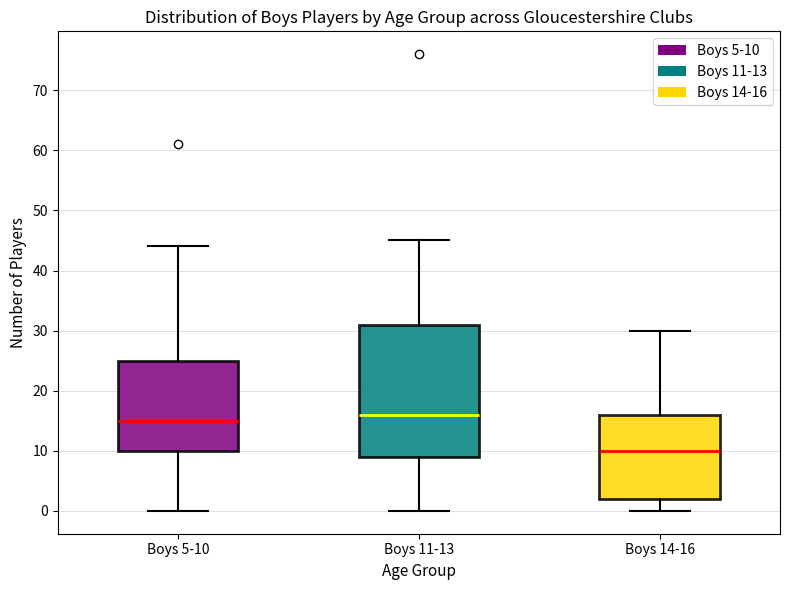

Where is the upper edge of the box for Boys 11-13 on the y-axis? The values are not printed on the chart, so give them approximately, as read against the axis.

31